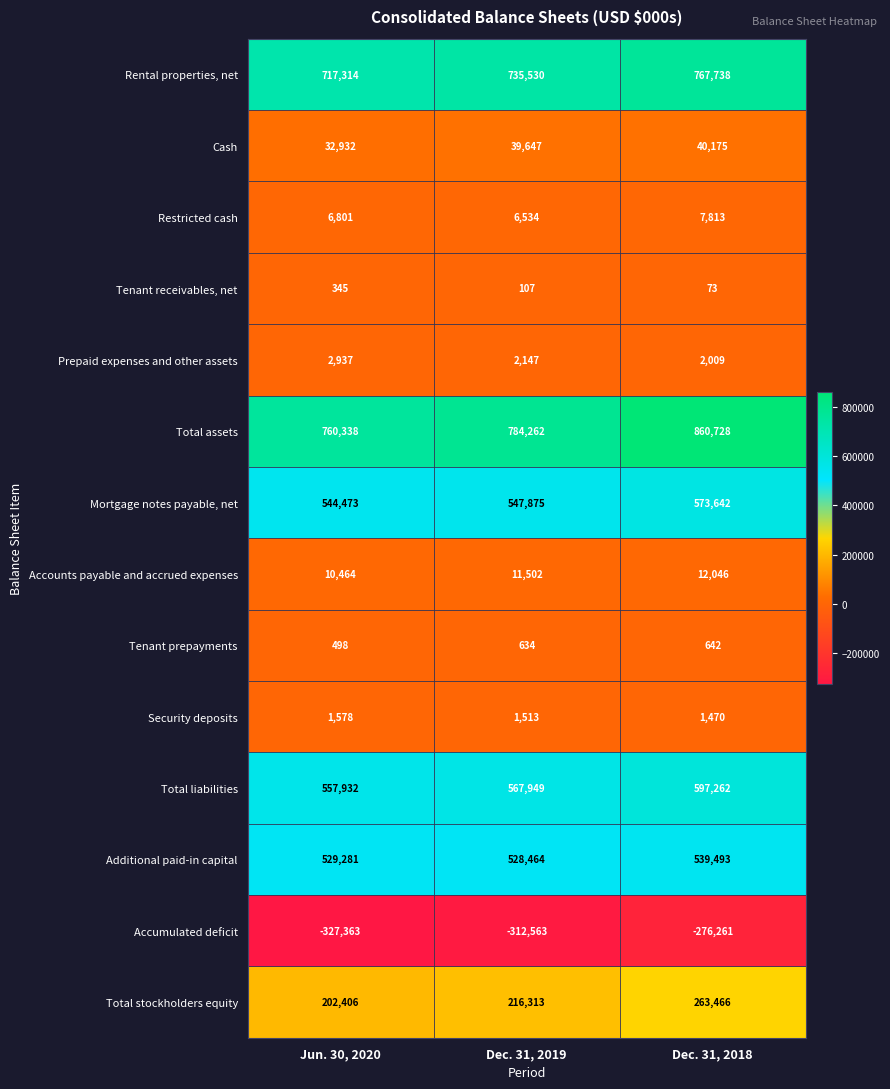

At which label is Mortgage notes payable, net closest to 559057?

Dec. 31, 2019